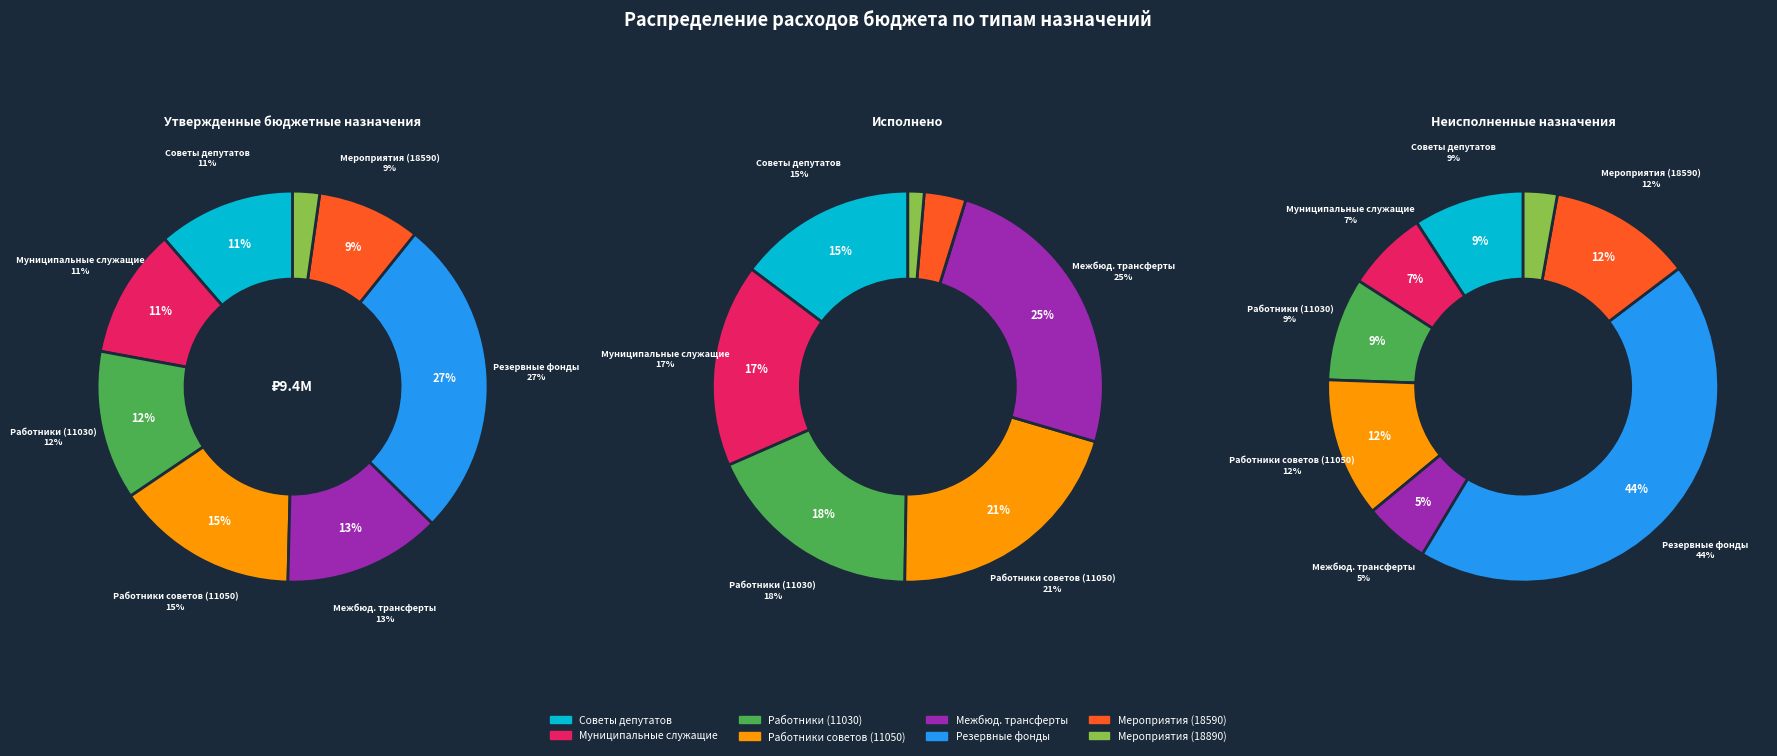

Is Обеспечение деятельности советов депутатов the majority of the pie?

No